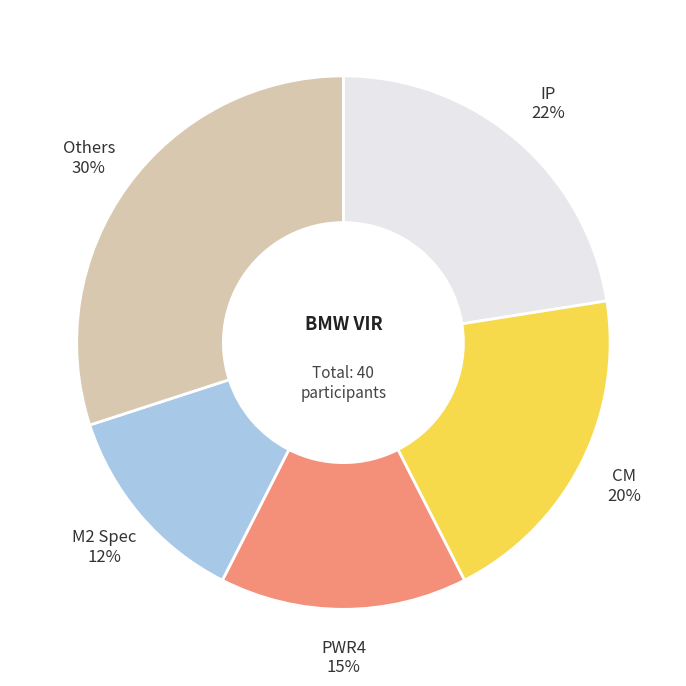

How many slices are in this pie chart?

5